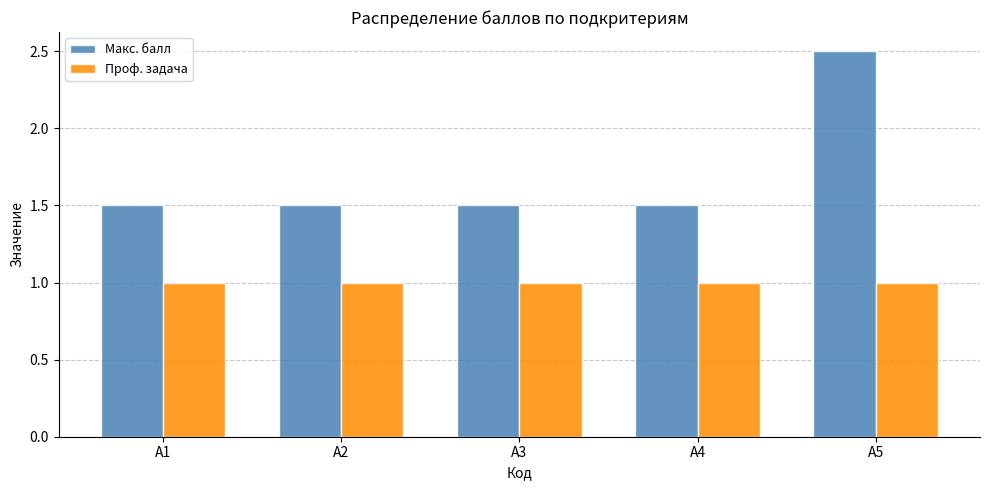

True or false: Макс. балл has a value of 1.5 at А1.

True